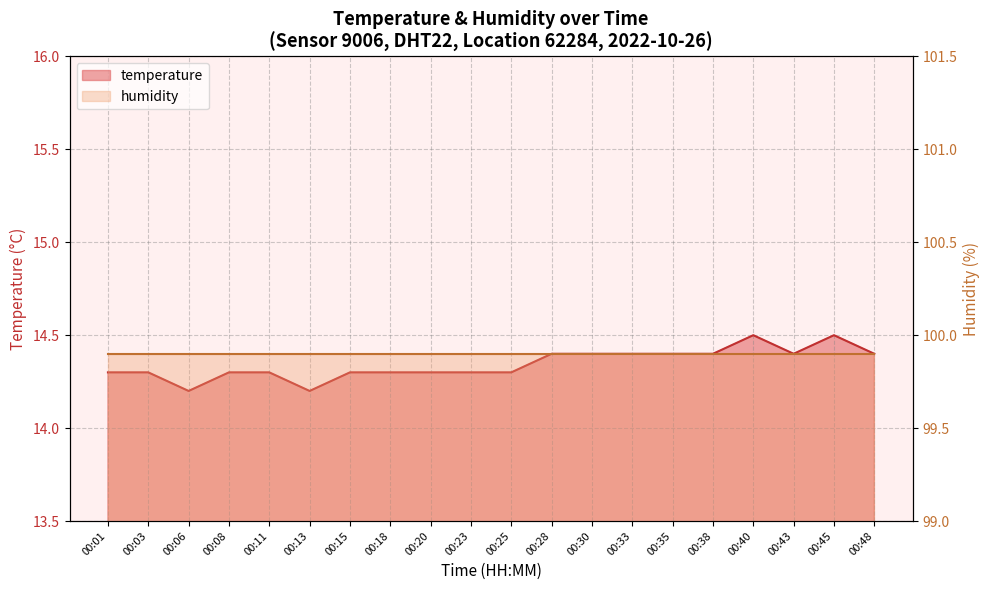

At which category does the chart reach its minimum across all series?

00:06